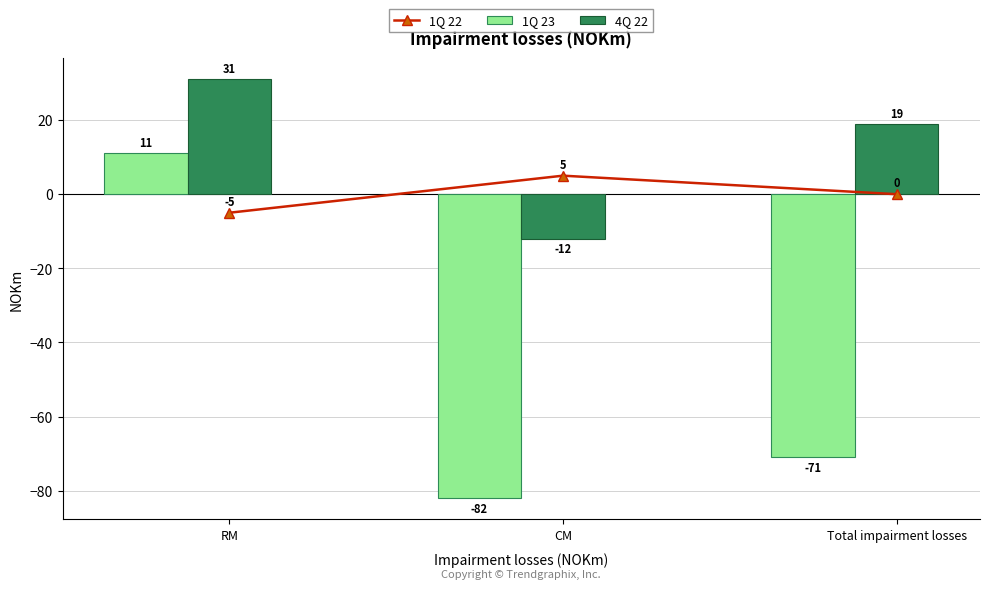

What is the minimum value shown in the chart?

-82